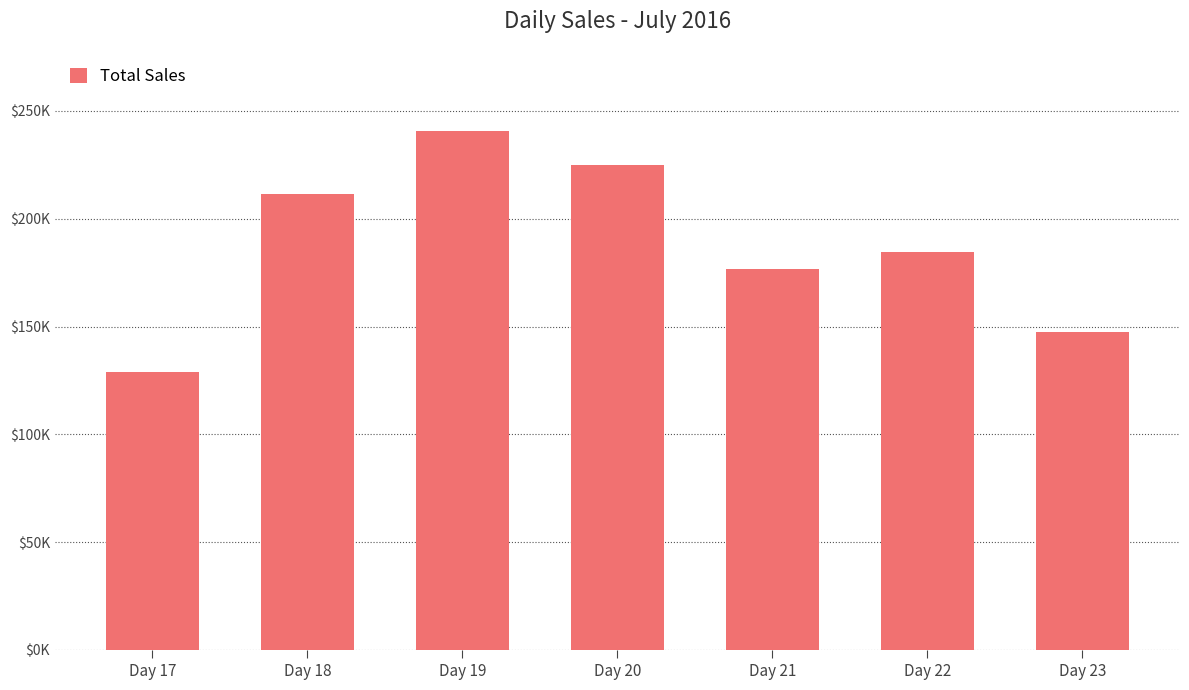

The value at Day 22 is 184625.2. True or false?

True